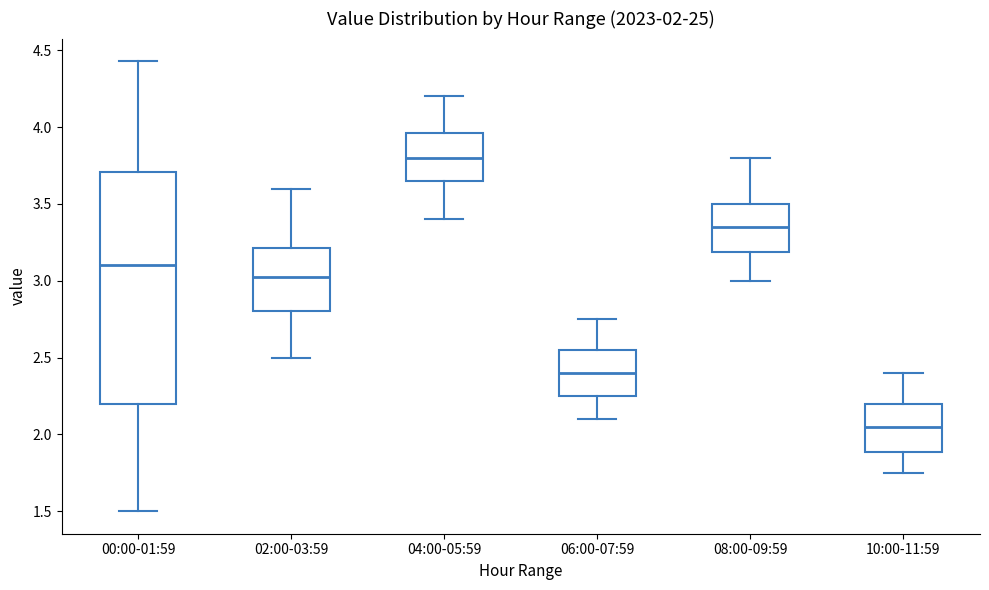

Comparing the boxes themselves (not the whiskers), which one is the tallest?

00:00-01:59